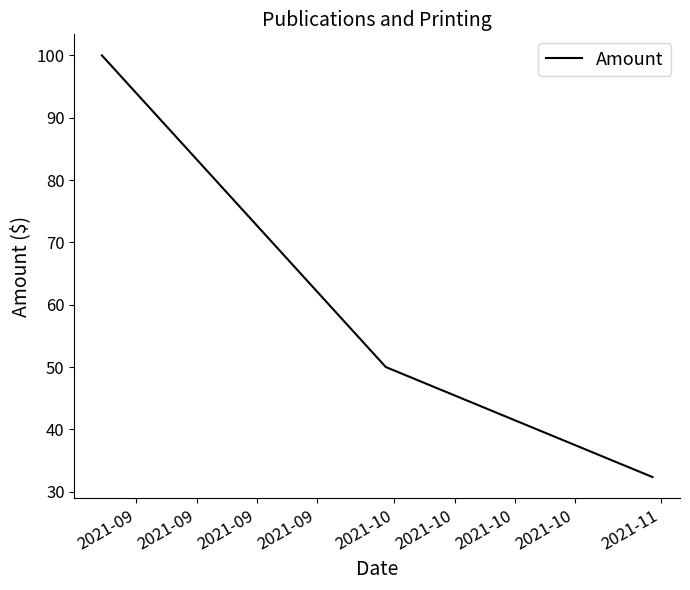

What value does the data have at 2021-09?

100.0